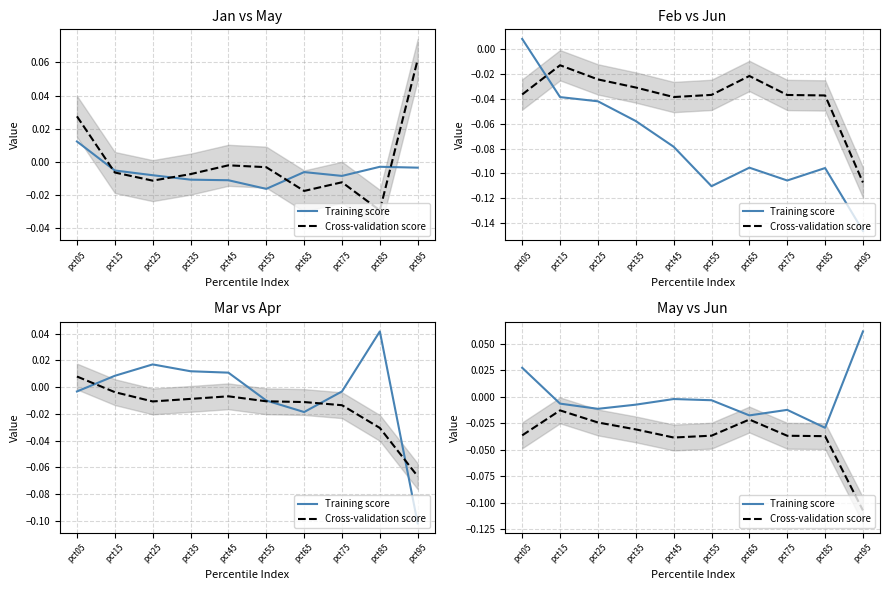

True or false: Training score and Cross-validation score cross at least once.

False